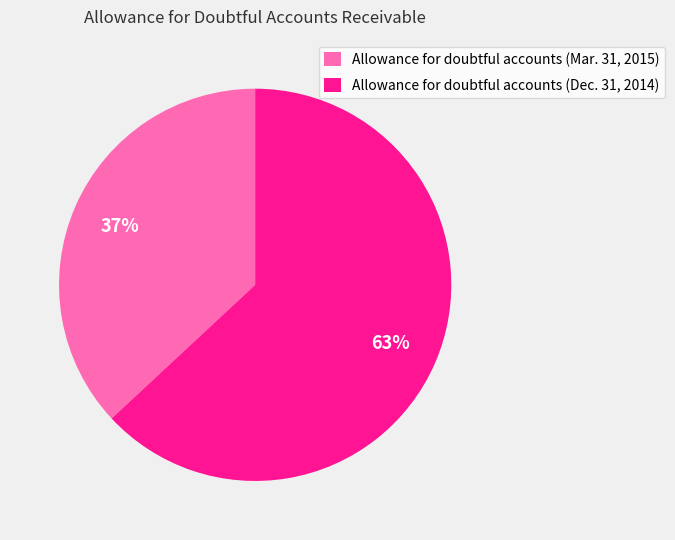

Which slice is the largest?

Allowance for doubtful accounts (Dec. 31, 2014)